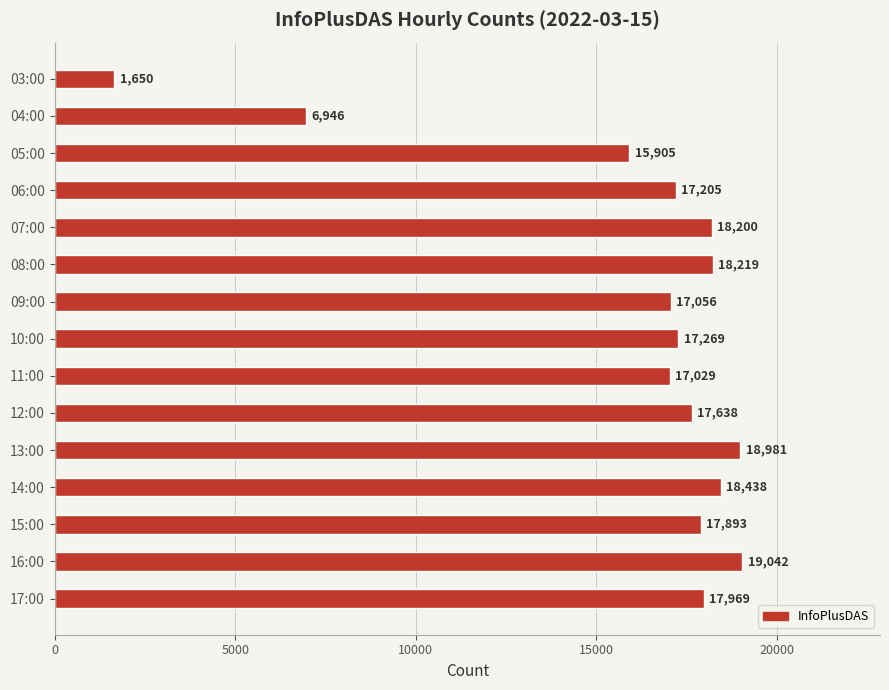

Read the value at 15:00, to the nearest 50.

17900